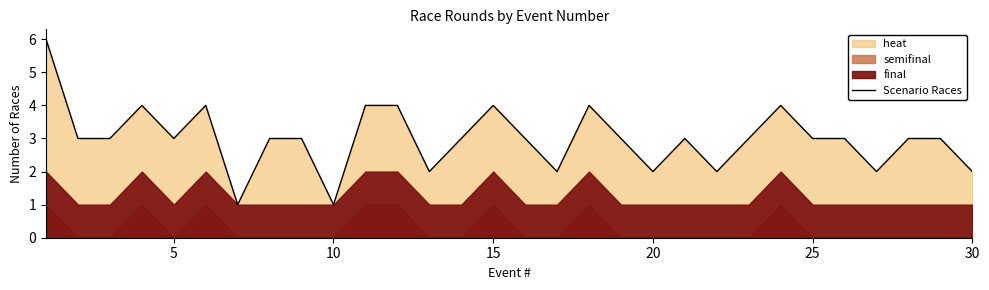

True or false: Scenario Races has a value of 4 at 5.

False